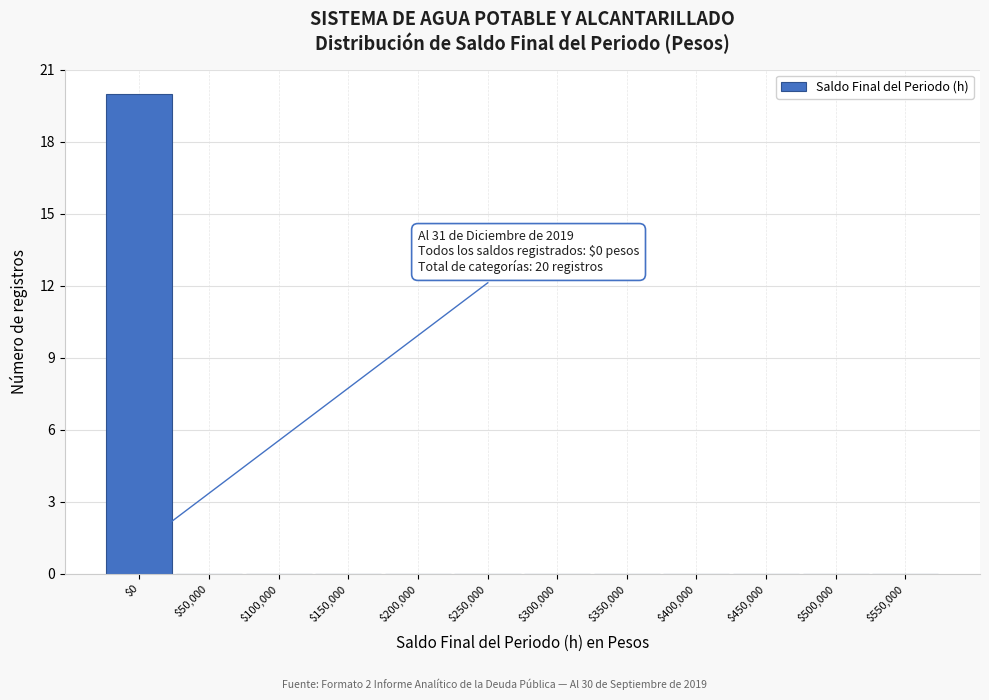

True or false: the data shows 14 at $0.

False